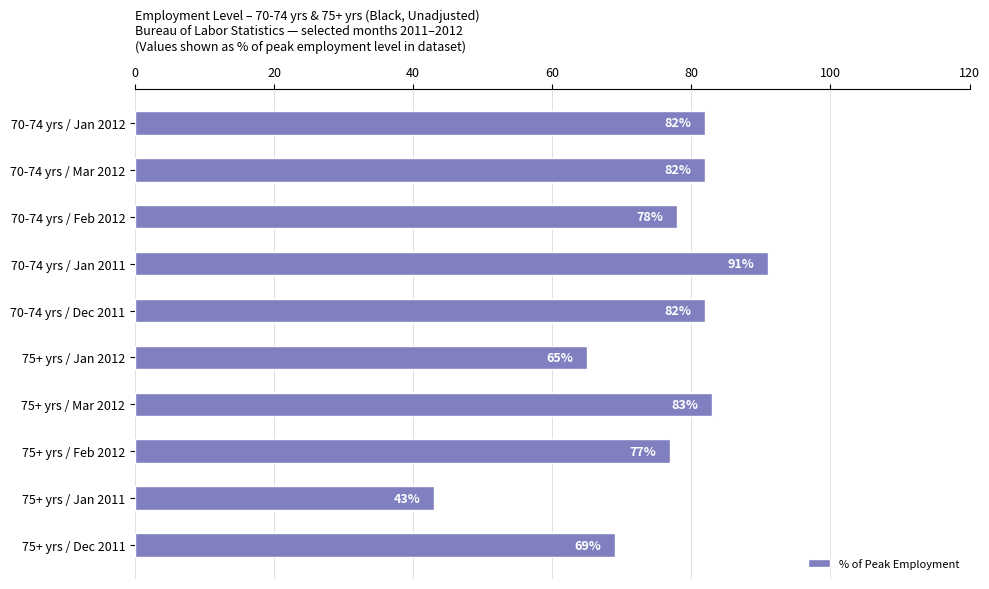

What is the greatest value displayed?

91